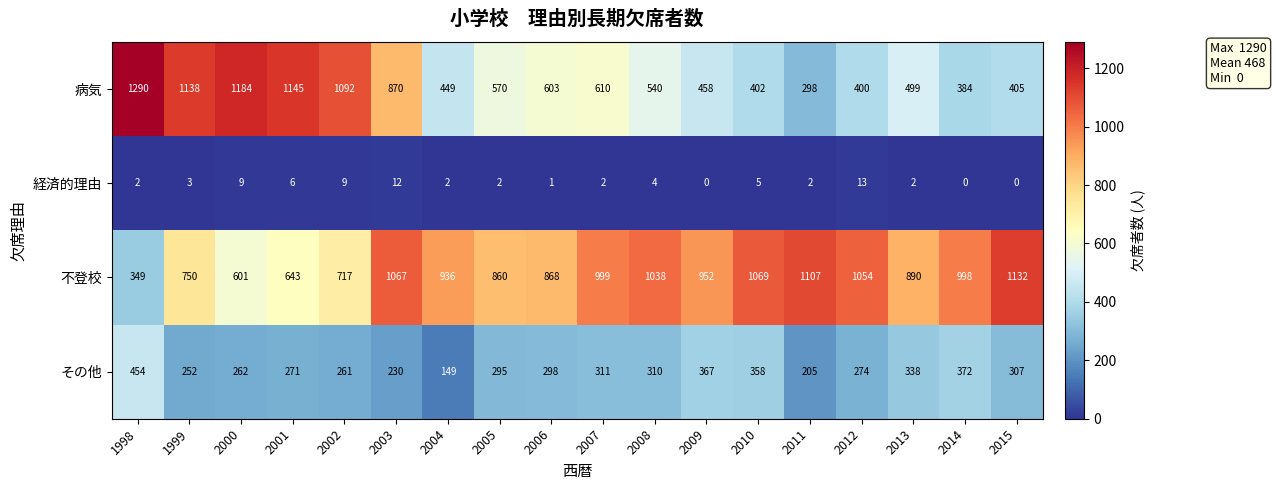

Between 2004 and 2009, which series saw the biggest shift?

その他